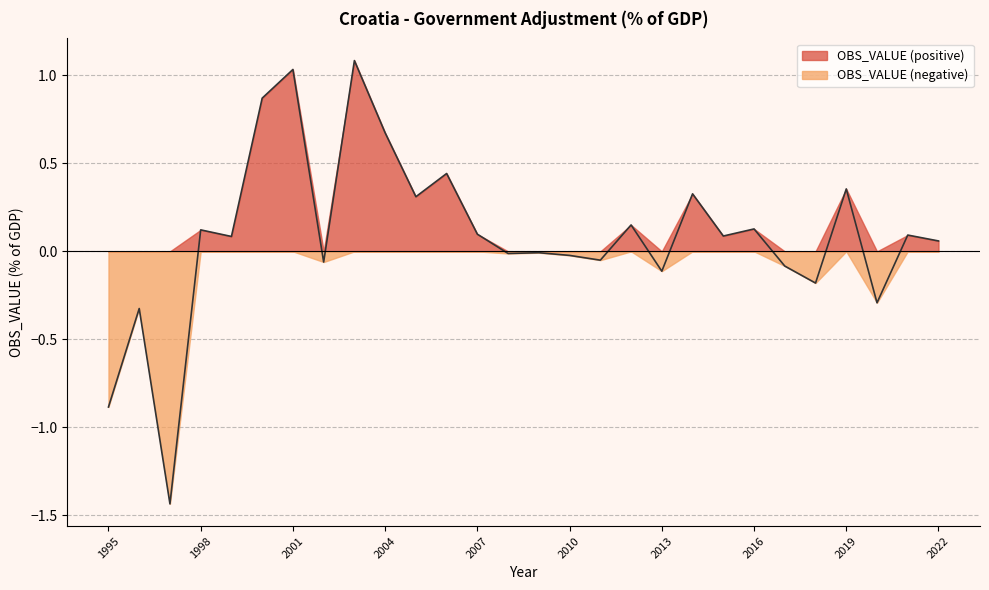

Reading left to right, extract all data points from this chart.

1995=-0.9	1996=-0.3	1997=-1.4	1998=0.1	1999=0.1	2000=0.9	2001=1.0	2002=-0.1	2003=1.1	2004=0.7	2005=0.3	2006=0.4	2007=0.1	2008=-0.0	2009=-0.0	2010=-0.0	2011=-0.0	2012=0.2	2013=-0.1	2014=0.3	2015=0.1	2016=0.1	2017=-0.1	2018=-0.2	2019=0.4	2020=-0.3	2021=0.1	2022=0.1